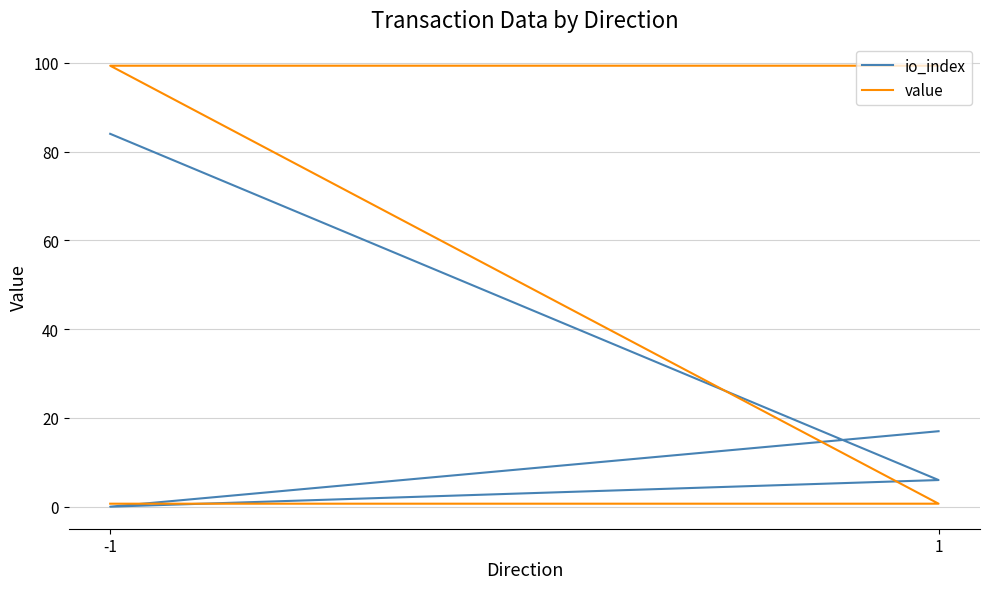

Does the chart have visible grid lines?

Yes